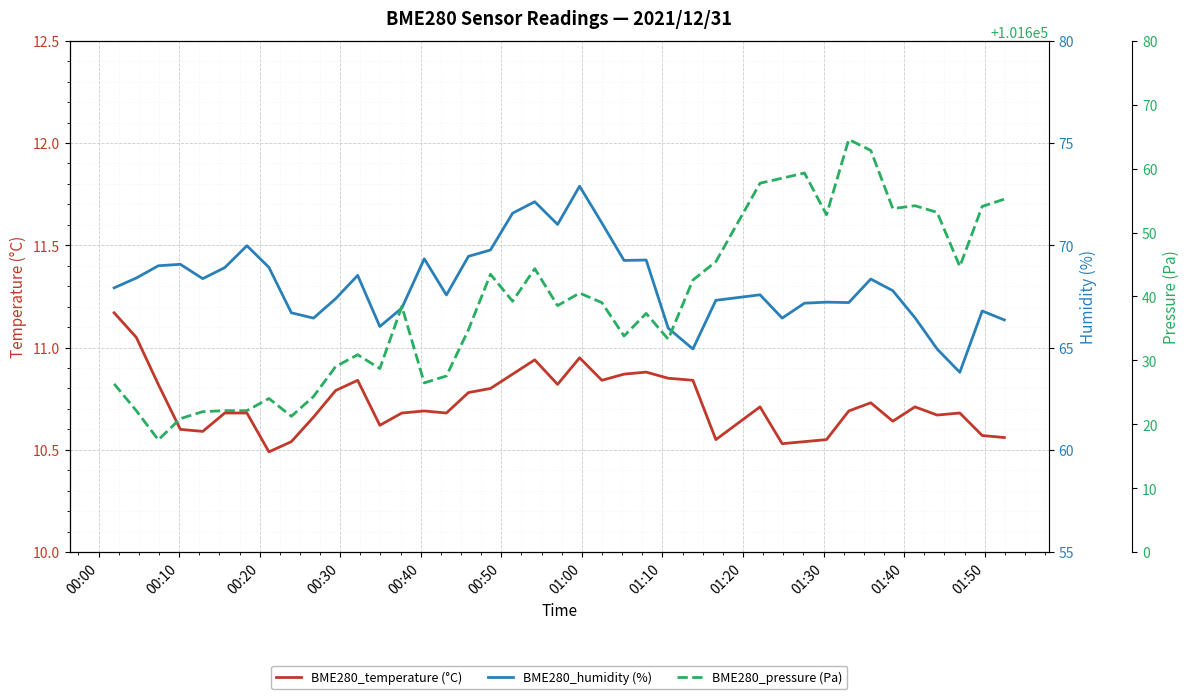

Is the value of BME280_pressure (Pa) at 31 greater than the value of BME280_temperature (°C) at 37?

Yes